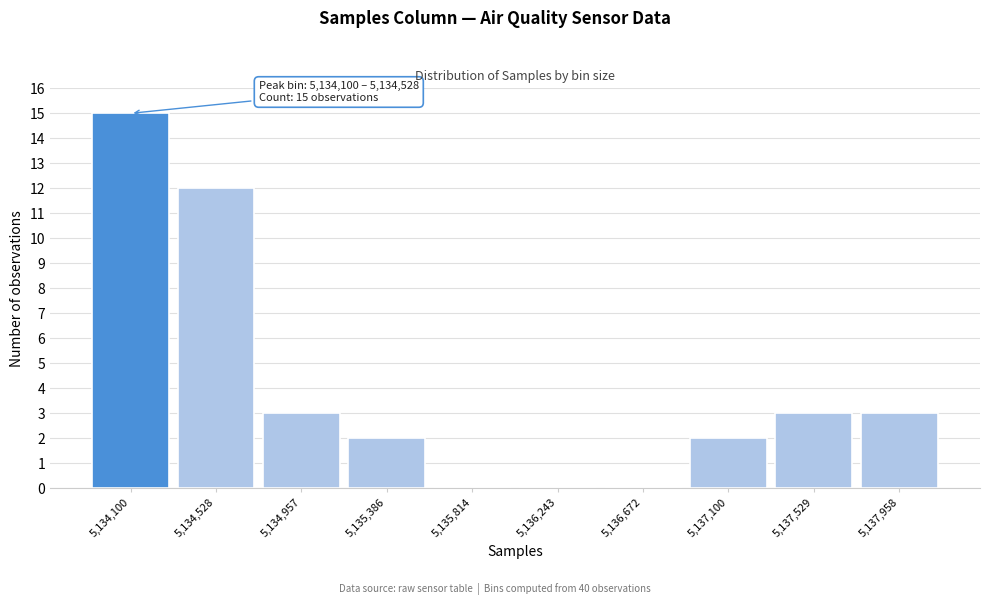

Reading right to left, what are all the values shown in this chart?

5,137,958=3	5,137,529=3	5,137,100=2	5,136,672=0	5,136,243=0	5,135,814=0	5,135,386=2	5,134,957=3	5,134,528=12	5,134,100=15